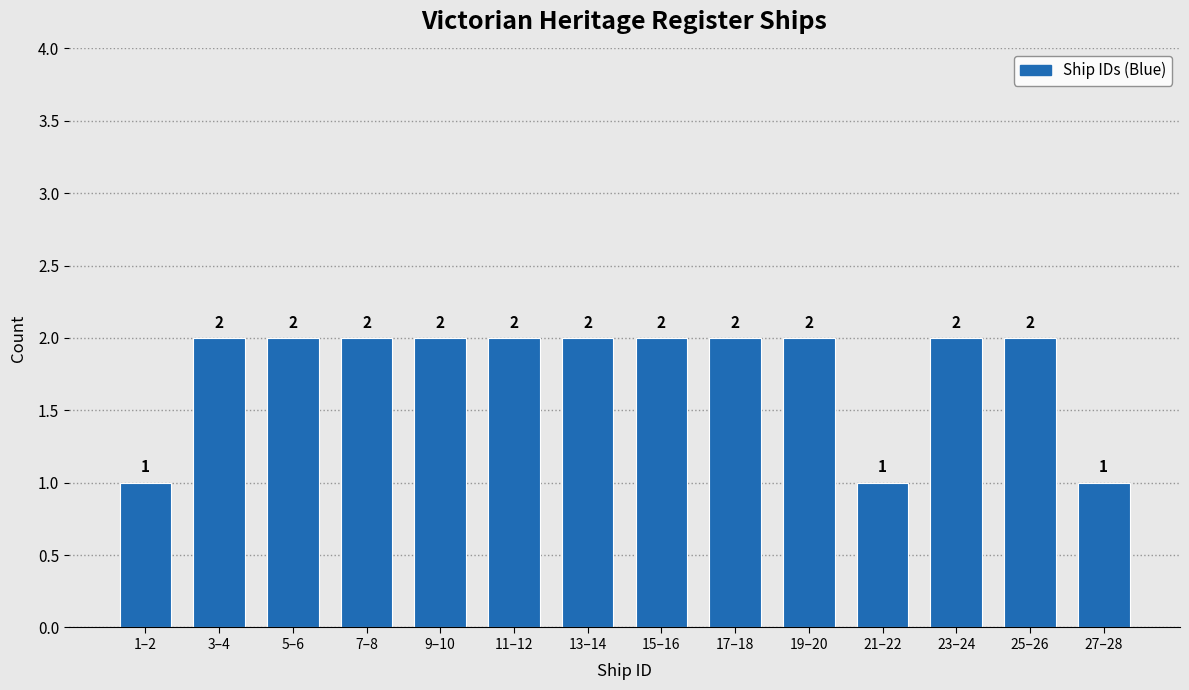

Reading left to right, extract all data points from this chart.

1–2=1	3–4=2	5–6=2	7–8=2	9–10=2	11–12=2	13–14=2	15–16=2	17–18=2	19–20=2	21–22=1	23–24=2	25–26=2	27–28=1